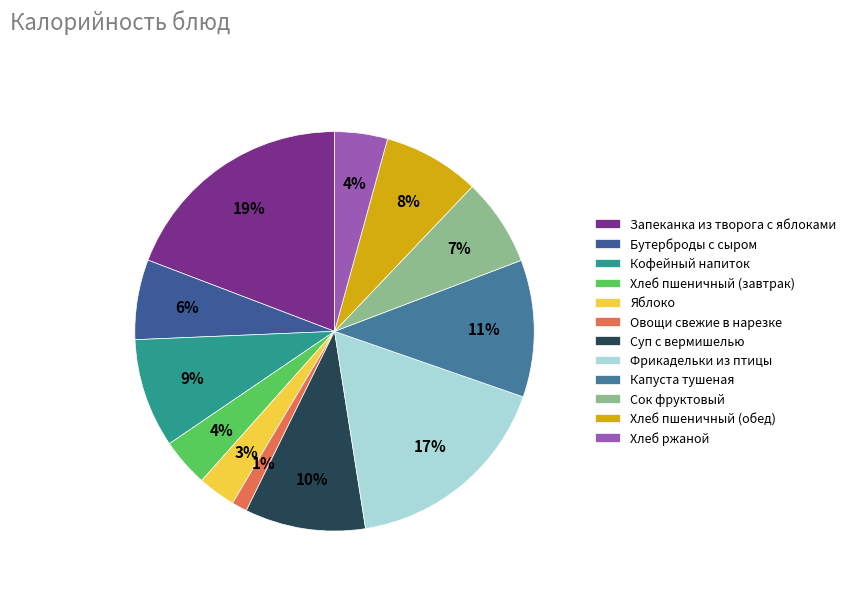

To the nearest percent, what portion does Хлеб ржаной represent?

4%